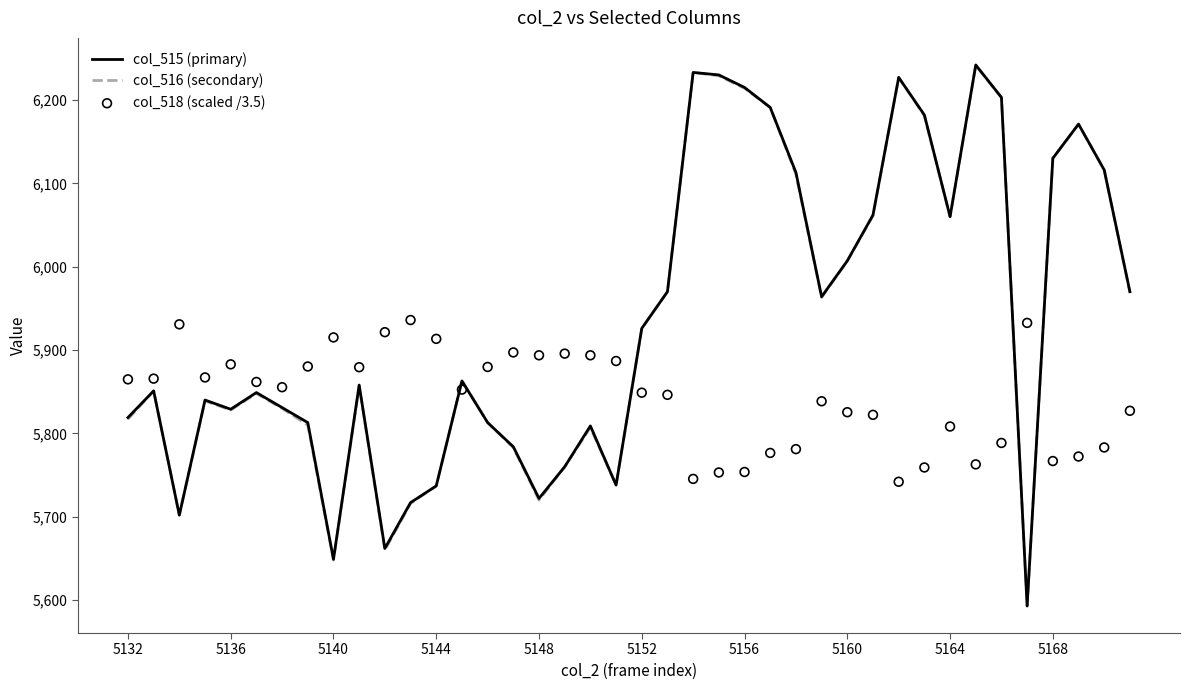

What are all the series names shown in the legend?

col_515 (primary), col_516 (secondary), col_518 (scaled /3.5)